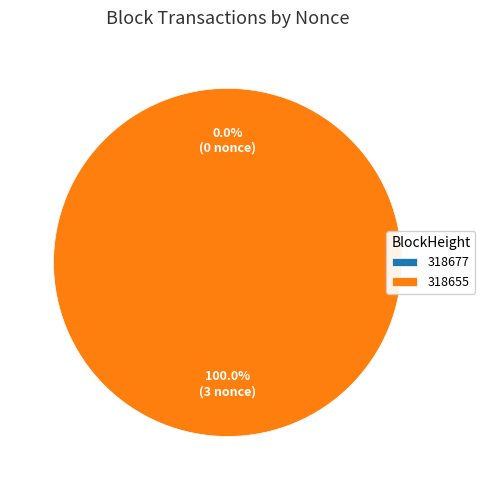

What percentage do 318655 and 318677 together represent?

100.0%